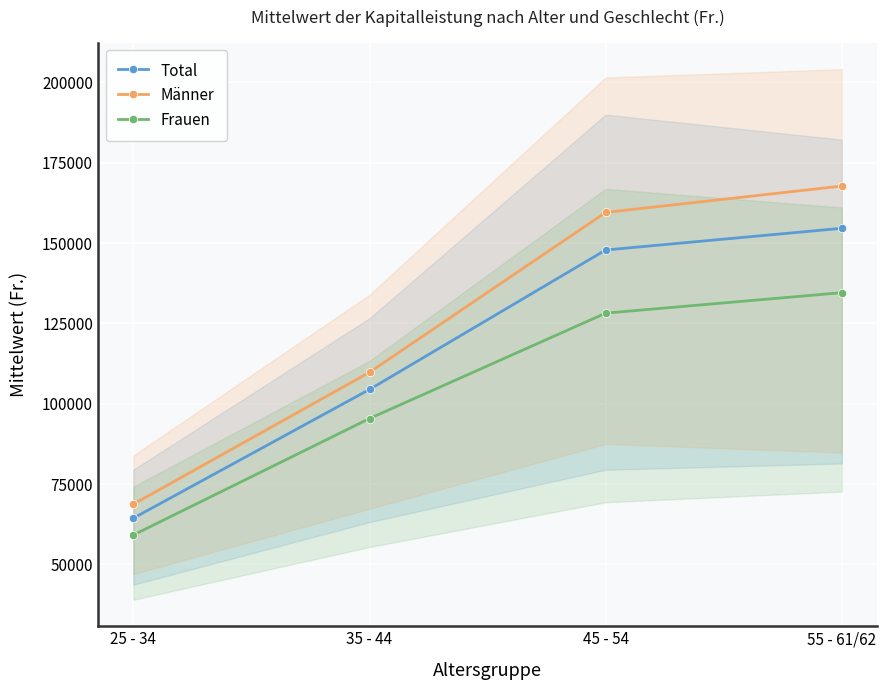

At 25 - 34, list the series in order from largest to smallest.

Männer, Total, Frauen